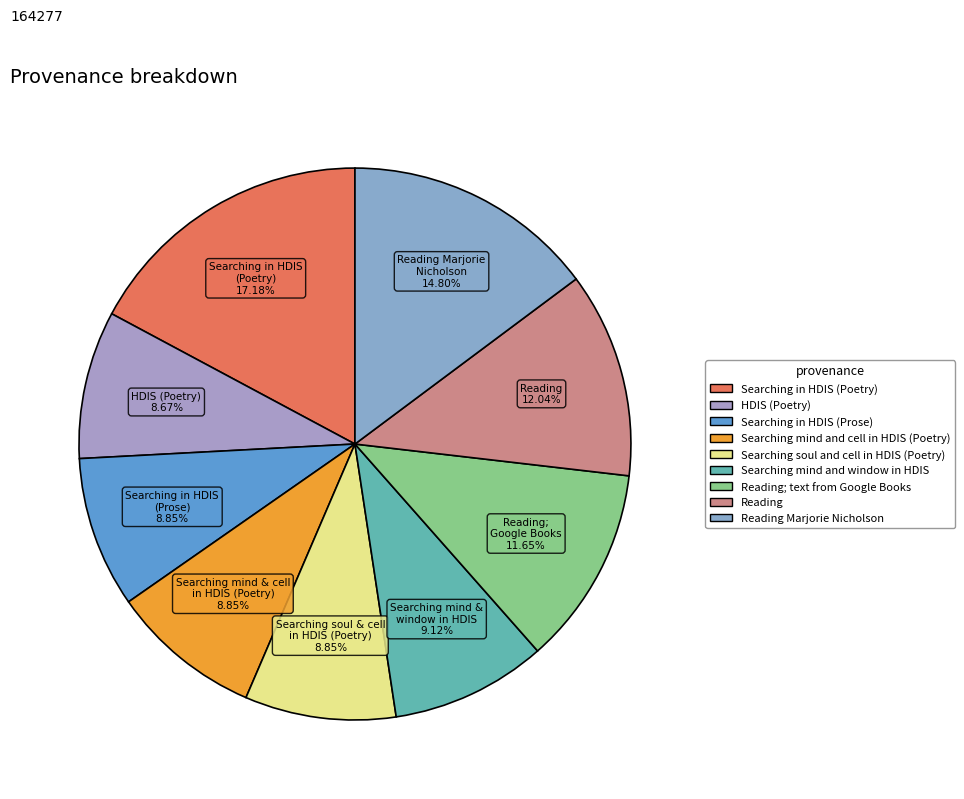

How many slices are in this pie chart?

9